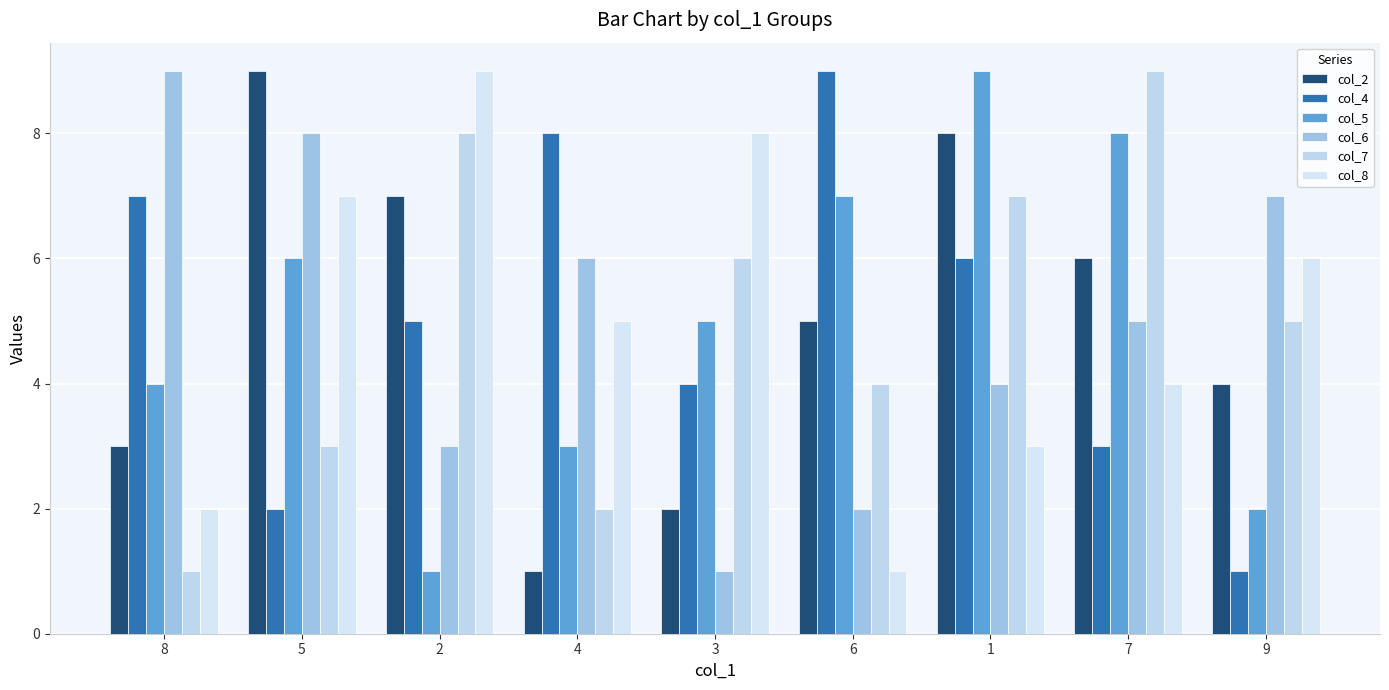

Reading left to right, what are all the values shown in this chart?

col_2: 8=3	5=9	2=7	4=1	3=2	6=5	1=8	7=6	9=4
col_4: 8=7	5=2	2=5	4=8	3=4	6=9	1=6	7=3	9=1
col_5: 8=4	5=6	2=1	4=3	3=5	6=7	1=9	7=8	9=2
col_6: 8=9	5=8	2=3	4=6	3=1	6=2	1=4	7=5	9=7
col_7: 8=1	5=3	2=8	4=2	3=6	6=4	1=7	7=9	9=5
col_8: 8=2	5=7	2=9	4=5	3=8	6=1	1=3	7=4	9=6